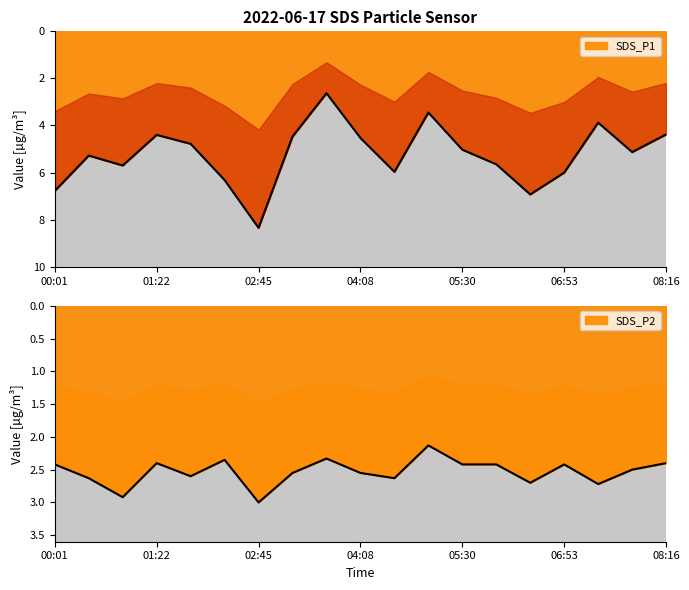

Between 05:30 and 08:16, which series saw the biggest shift?

SDS_P1